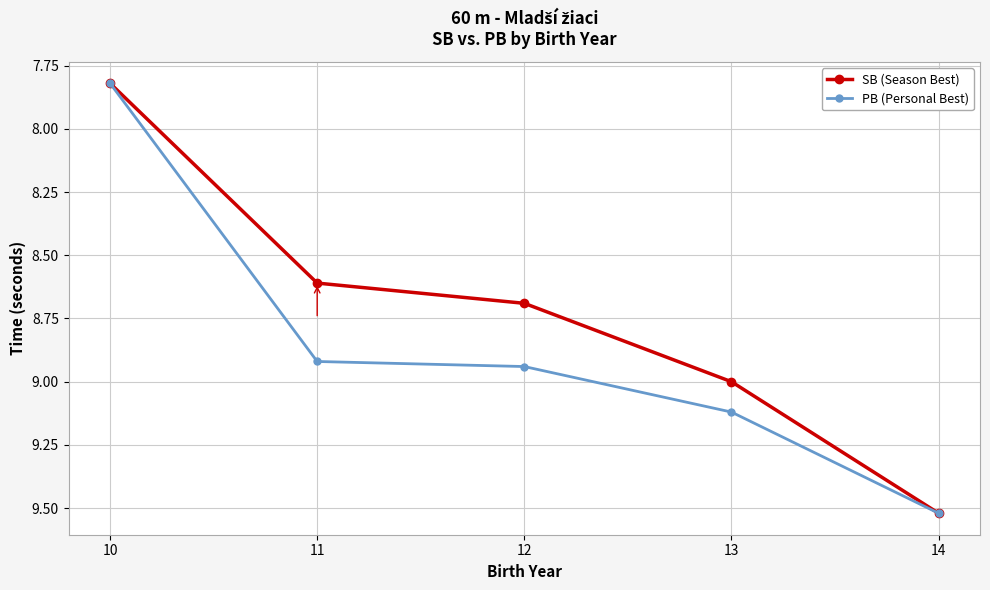

Does the chart display data point markers on the line(s)?

Yes